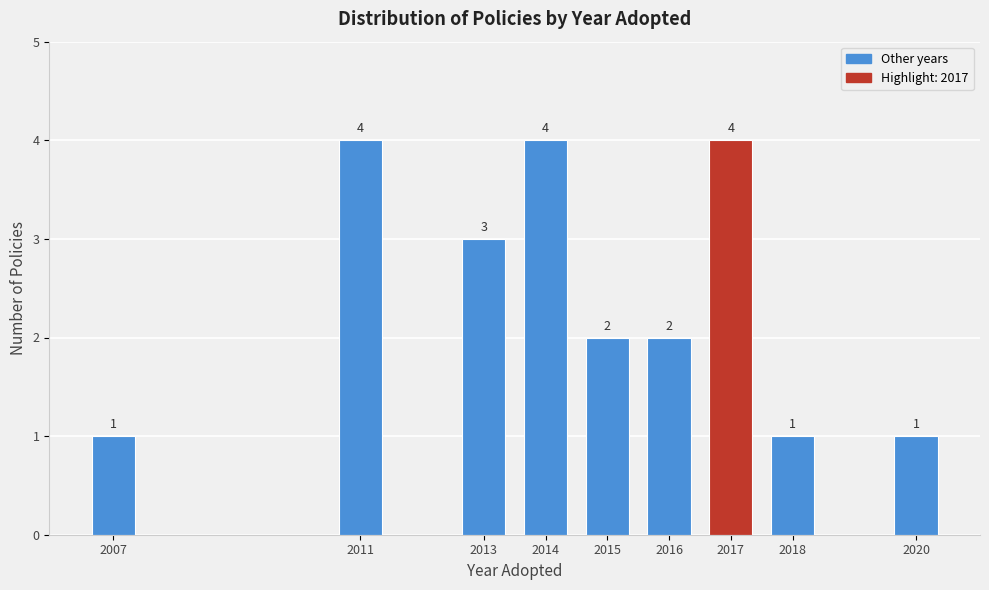

Reading left to right, what are all the values shown in this chart?

2007=1	2011=4	2013=3	2014=4	2015=2	2016=2	2017=4	2018=1	2020=1